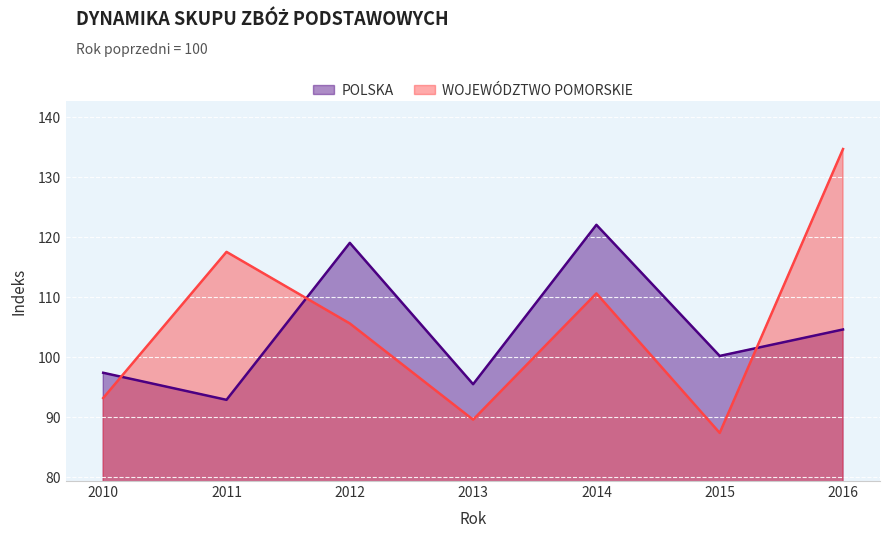

The POLSKA series shows 95.5 at 2013. True or false?

True